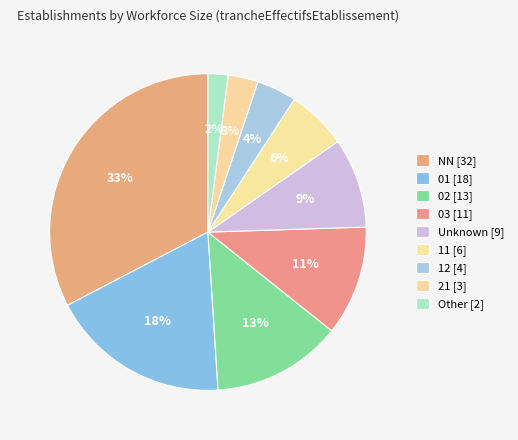

Count the number of slices in the pie.

9